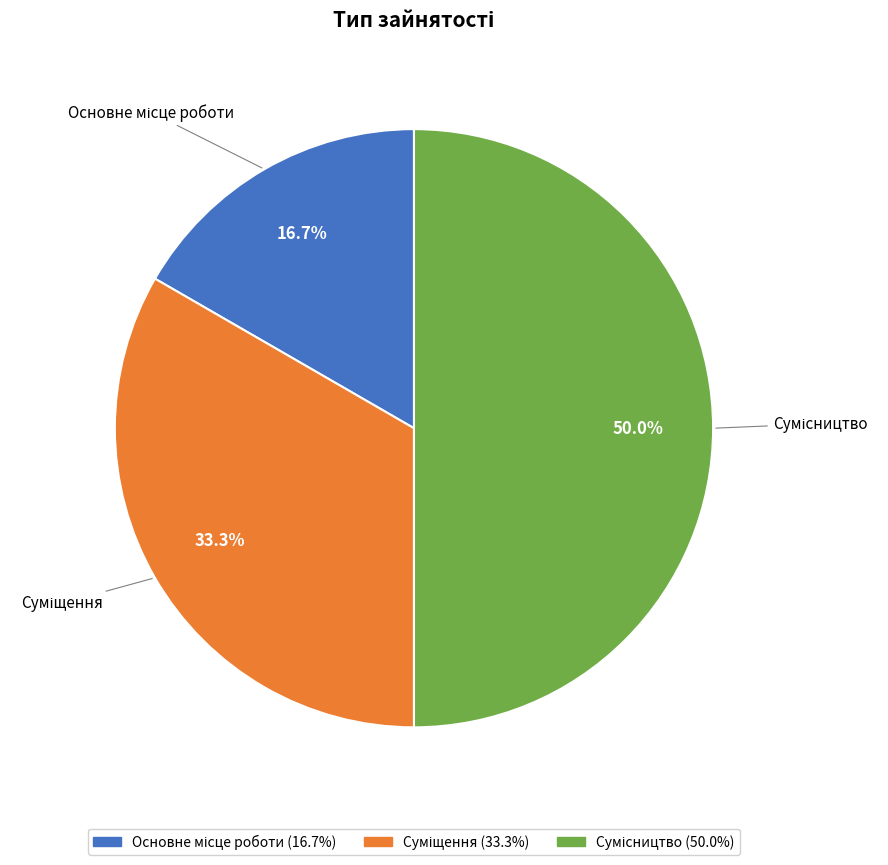

Rank the categories by value from lowest to highest.

Основне місце роботи, Суміщення, Сумісництво